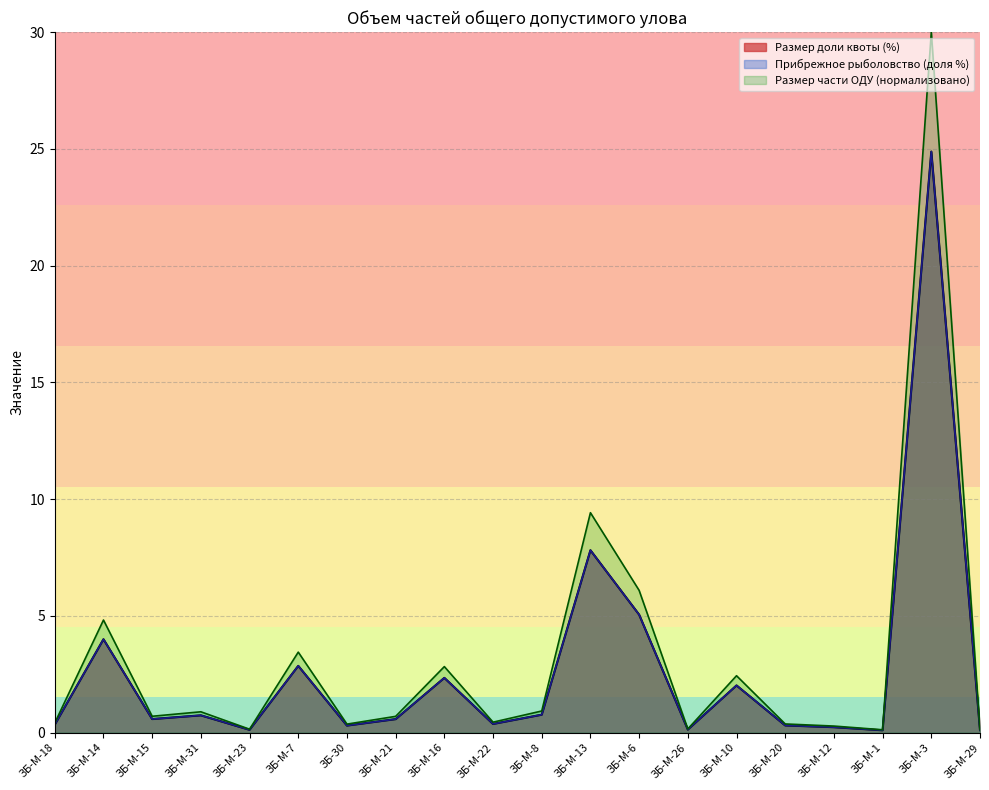

At how many categories does at least one series exceed 12?

1